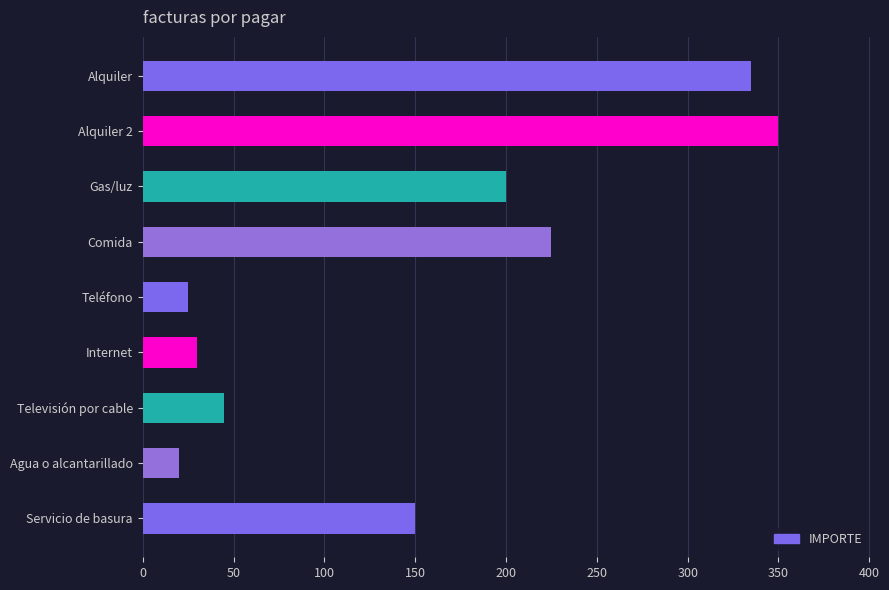

What is the ratio of the value at Agua o alcantarillado to the value at Televisión por cable?

0.4